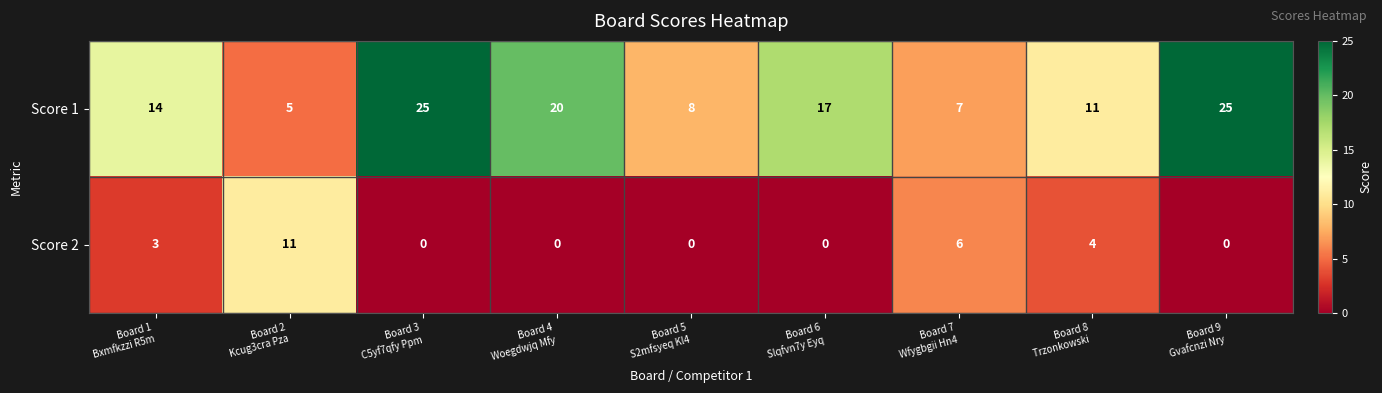

Reading left to right, list all the values displayed in this chart.

Score 1: 14	5	25	20	8	17	7	11	25
Score 2: 3	11	0	0	0	0	6	4	0